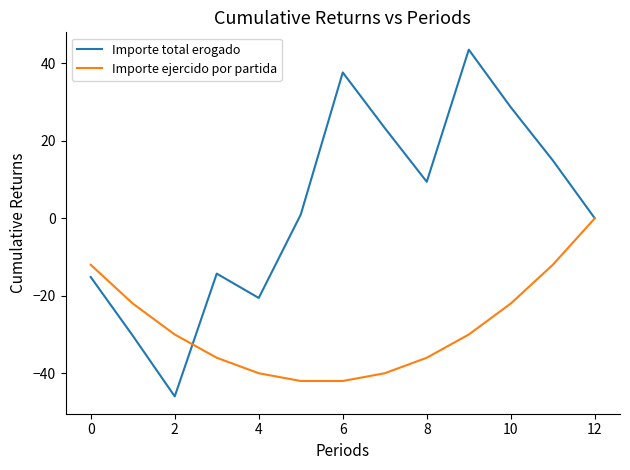

What is the greatest value displayed?

43.5